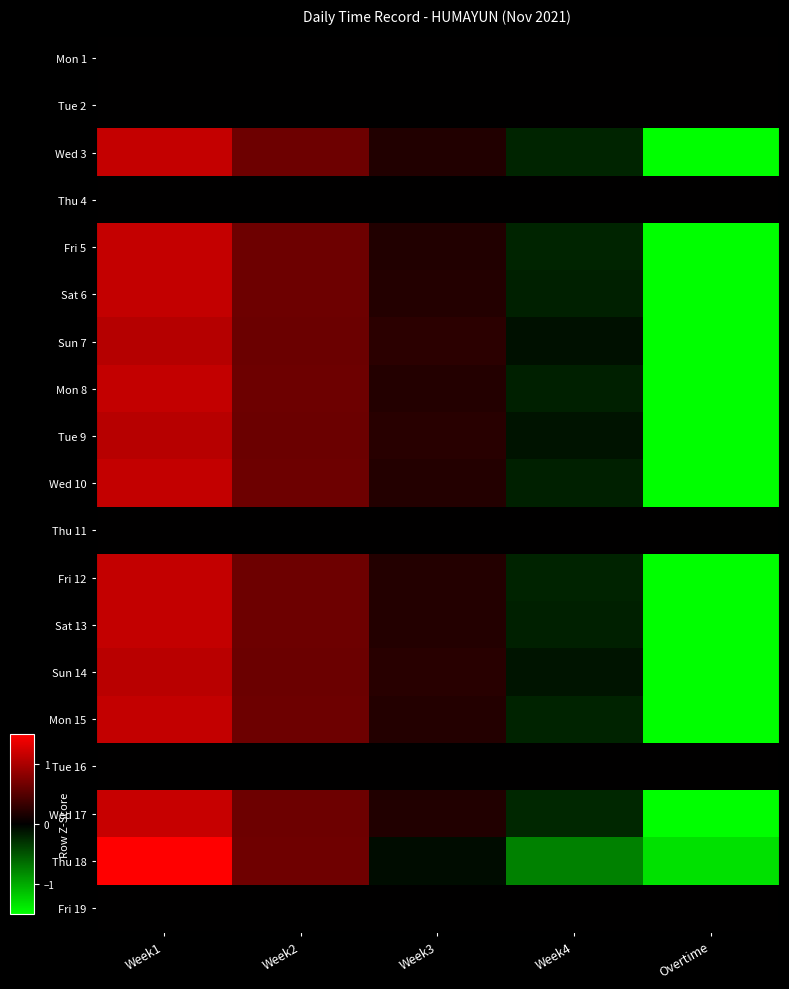

How many categories are shown in the chart?

5